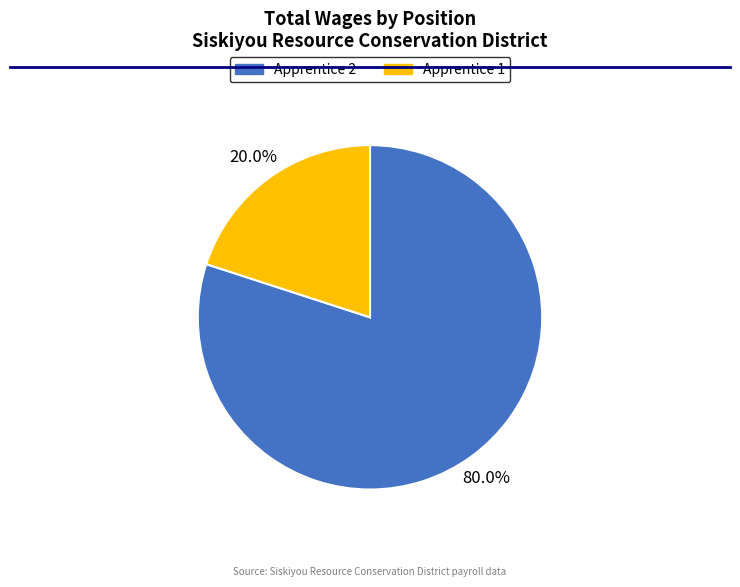

Does any single category account for the majority?

Yes